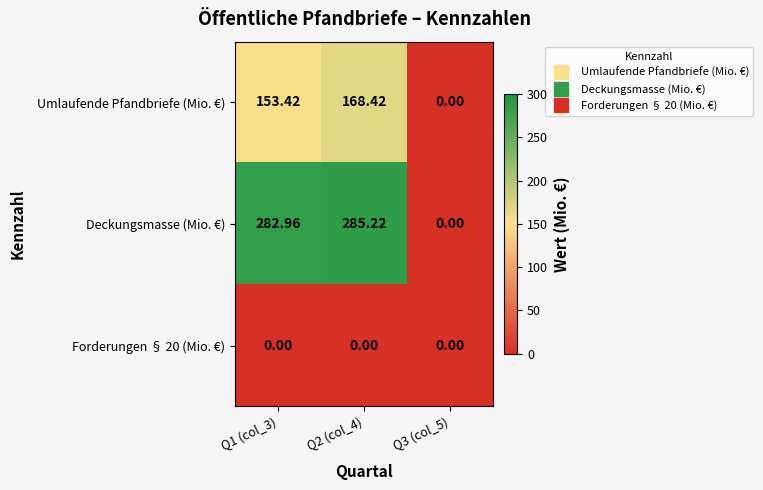

Which series has the widest spread of values?

Deckungsmasse (Mio. €)